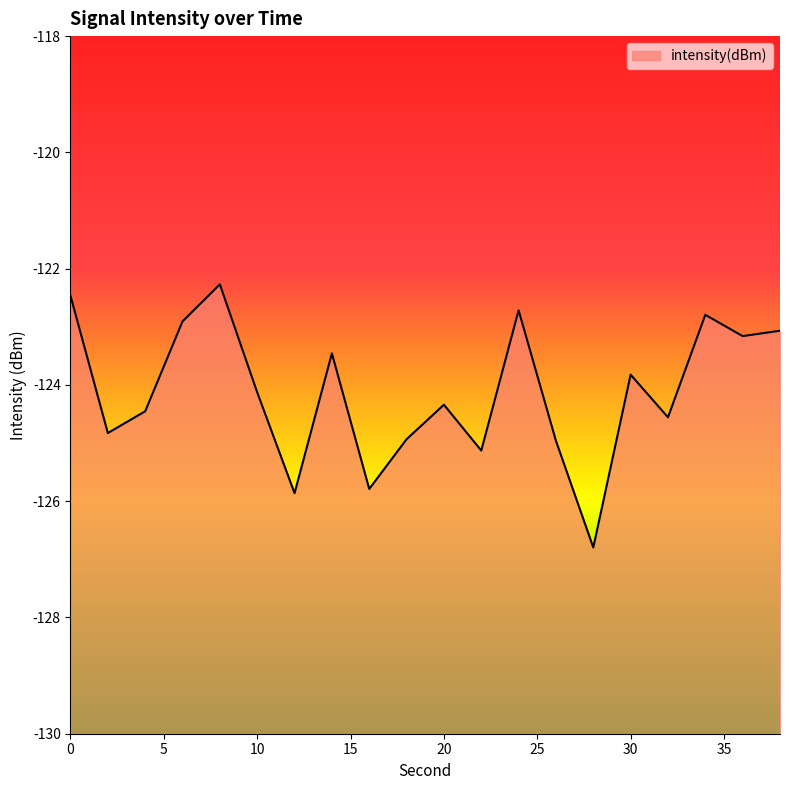

How many interior local peaks (higher than both neighbors) does the data have?

6